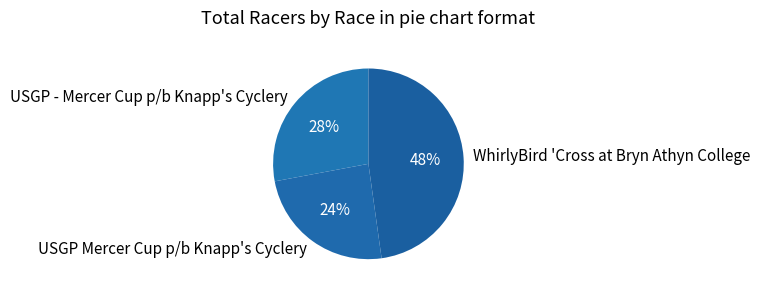

What percentage is the WhirlyBird 'Cross at Bryn Athyn College slice, to the nearest percent?

48%